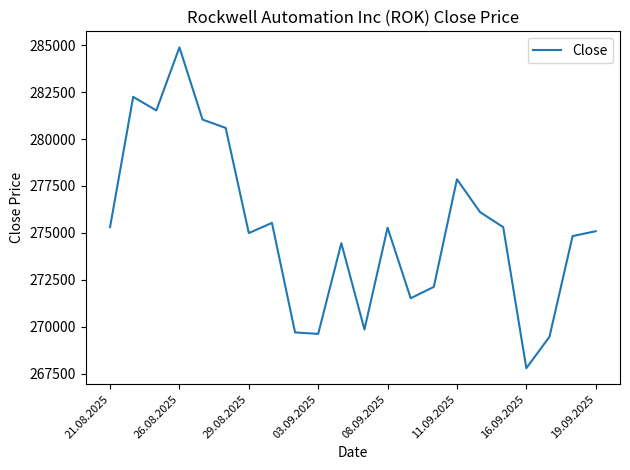

What is the difference between the maximum and minimum values?

17070